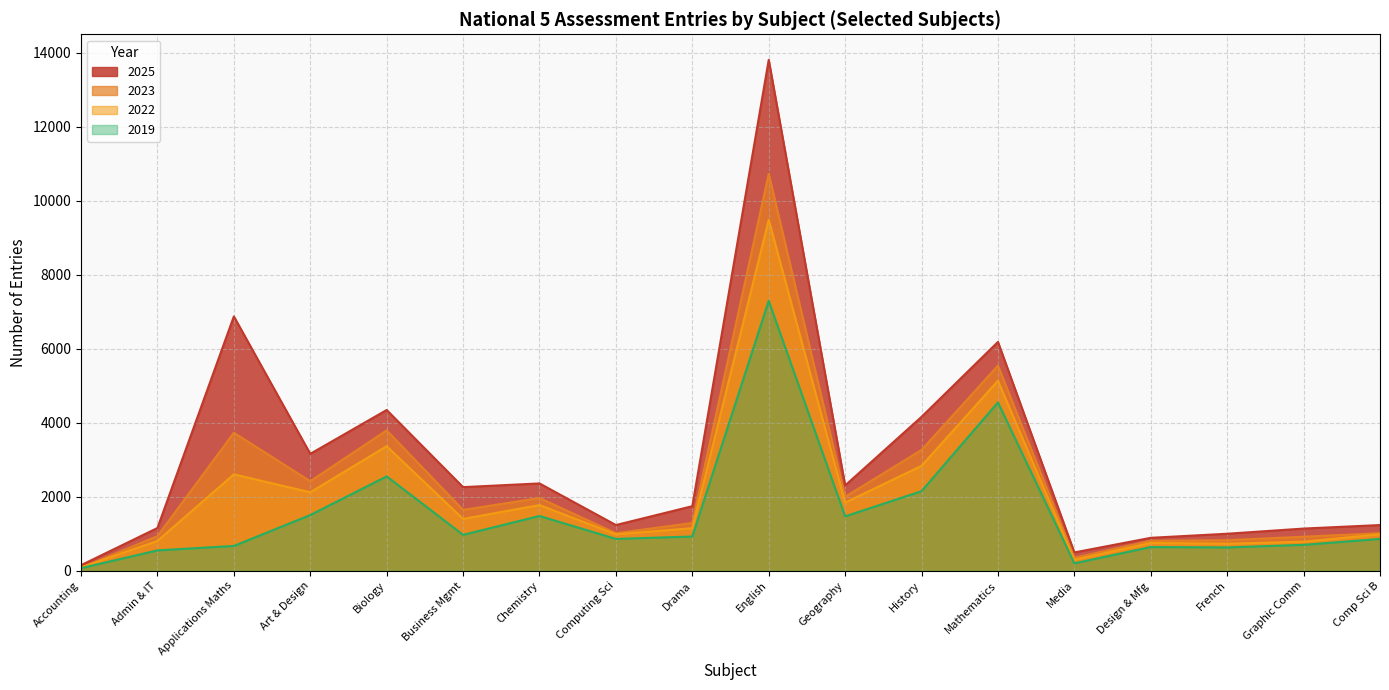

Rank the series by their average value, from highest to lowest.

2025, 2023, 2022, 2019